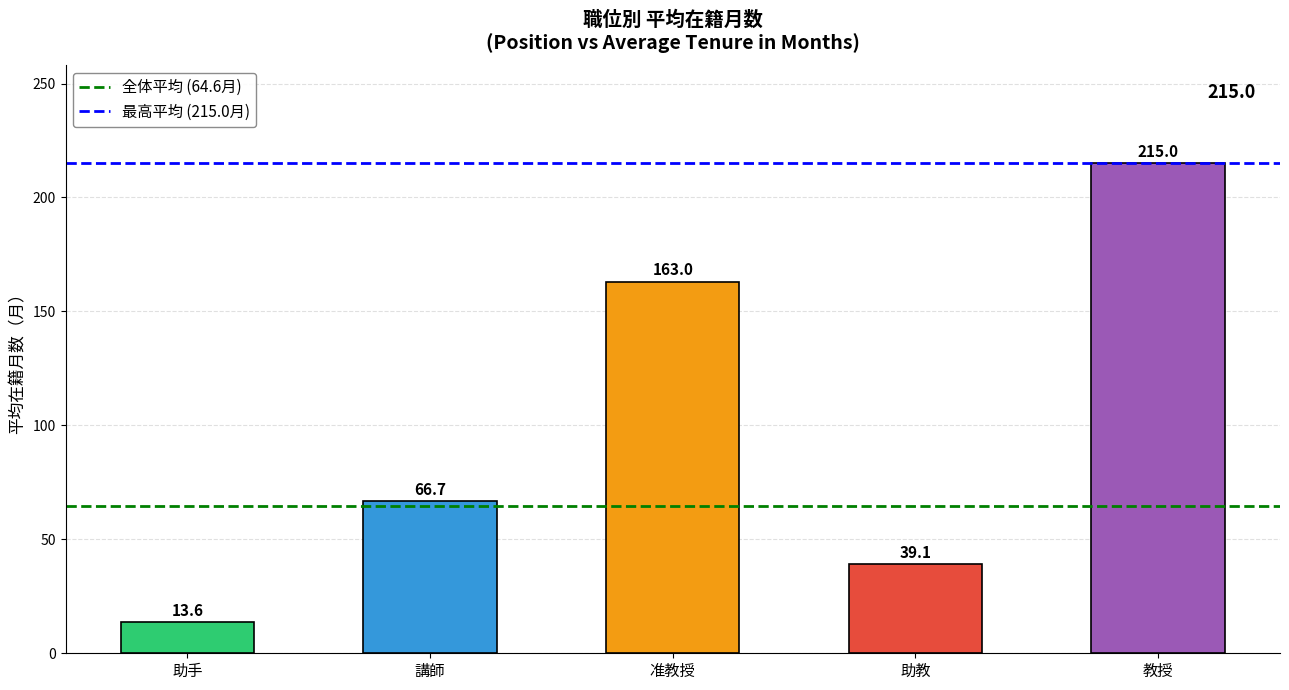

Which category has the lowest value across all series?

助手